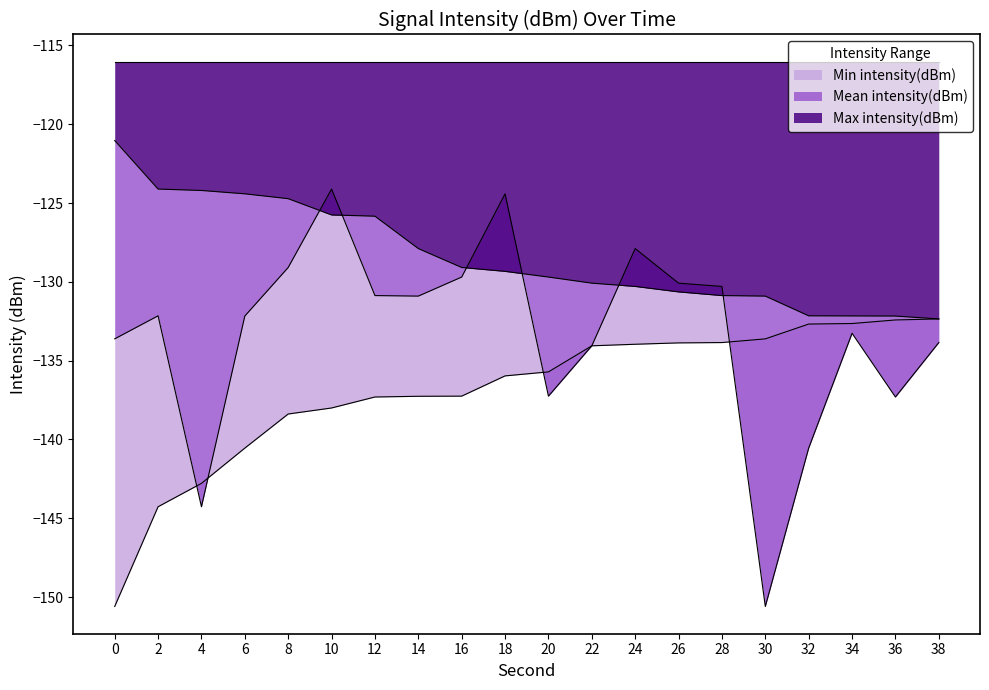

What value does the Max intensity(dBm) series have at 18?

-129.3